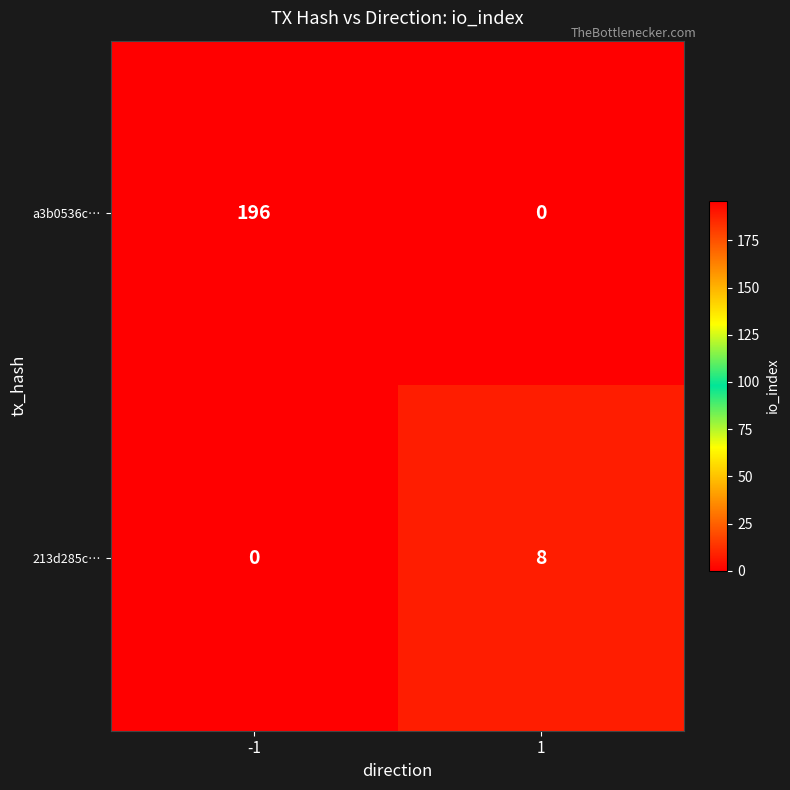

Count the number of data series in this chart.

2